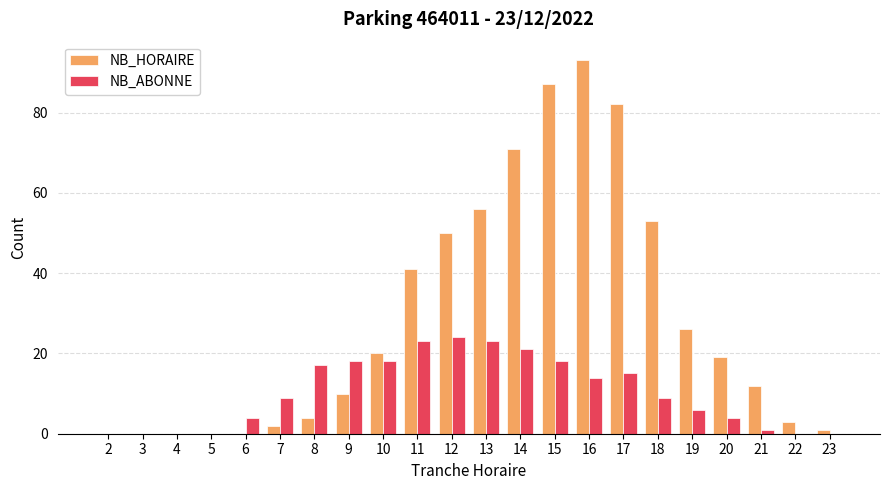

Count the number of data series in this chart.

2